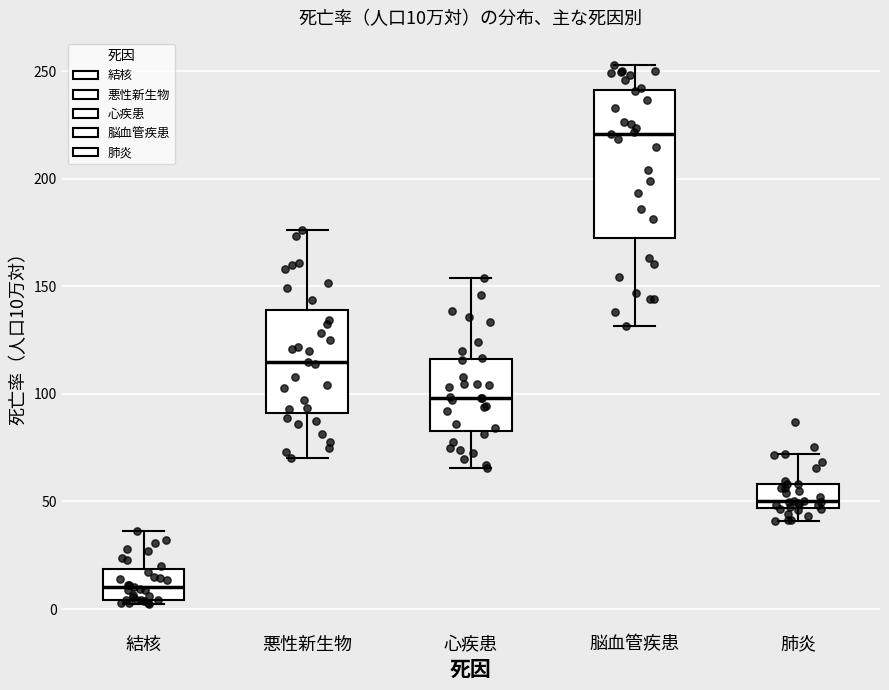

Comparing the boxes themselves (not the whiskers), which one is the tallest?

脳血管疾患